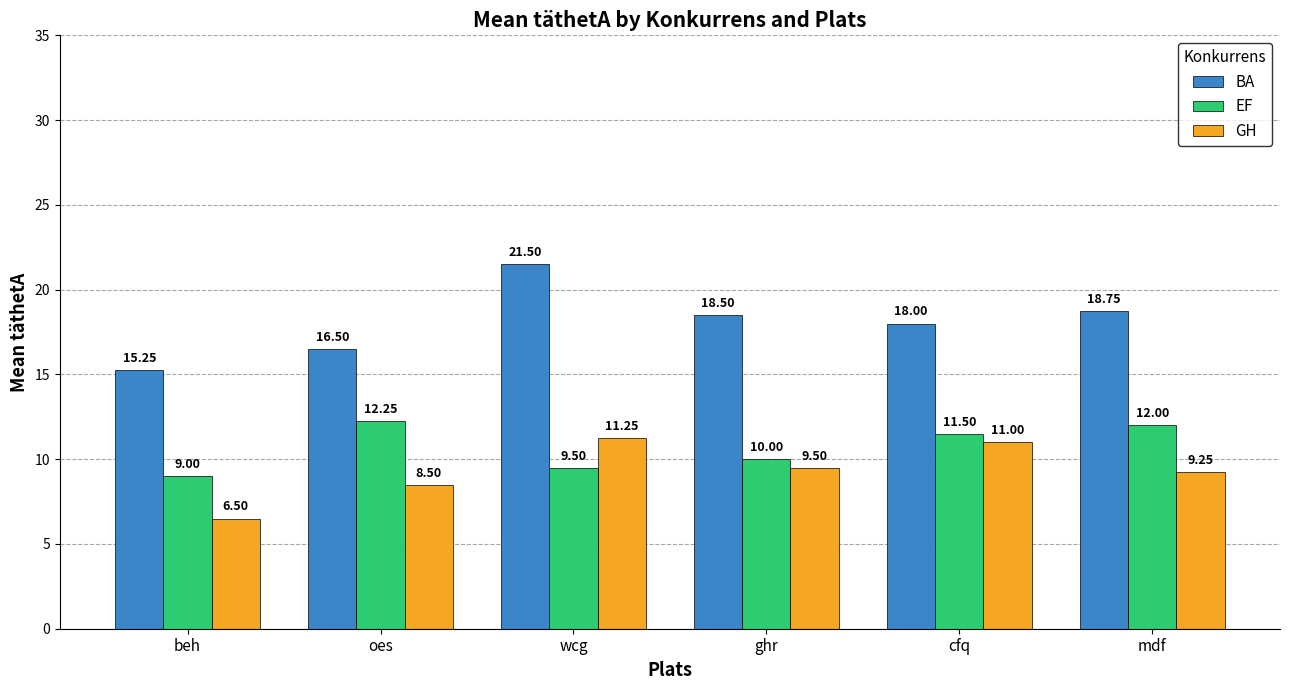

Are the bars horizontal?

No